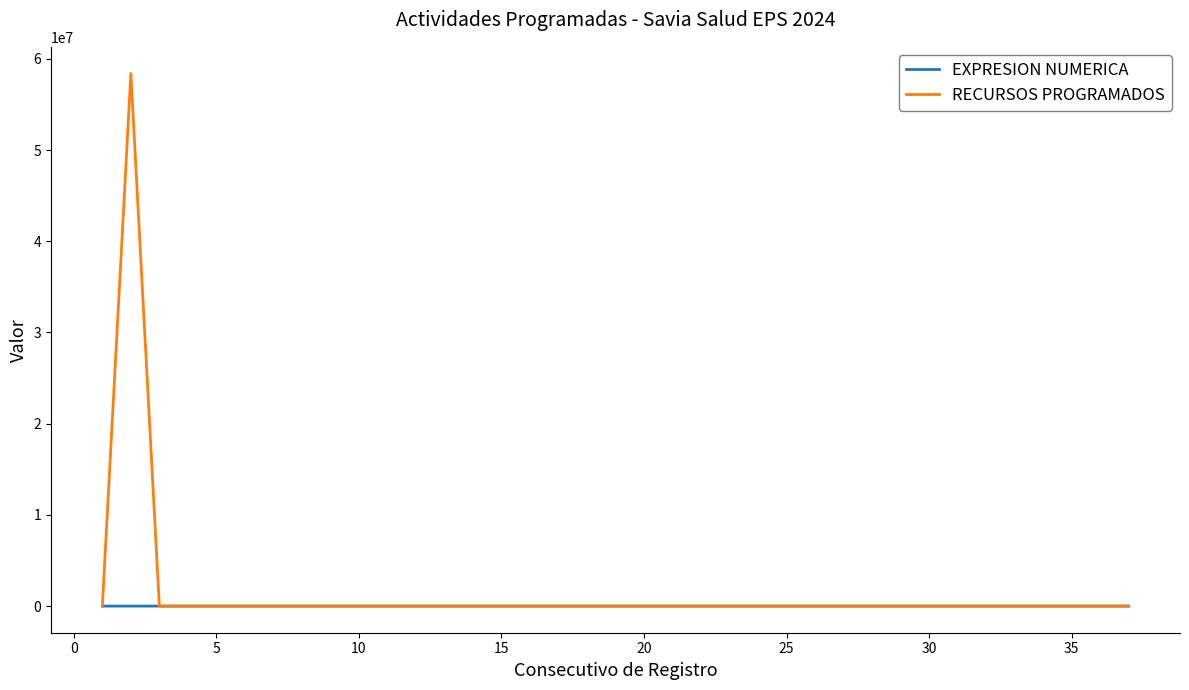

Rank the series by their maximum value, from highest to lowest.

RECURSOS PROGRAMADOS, EXPRESION NUMERICA